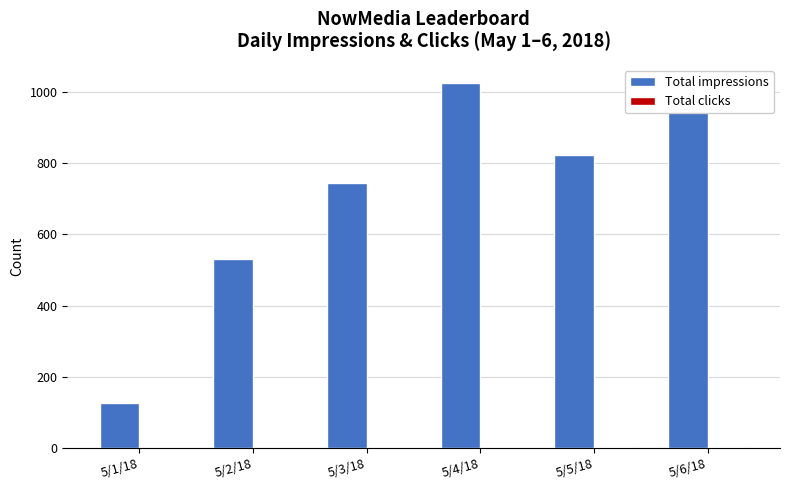

Between 5/4/18 and 5/5/18, which series saw the biggest shift?

Total impressions